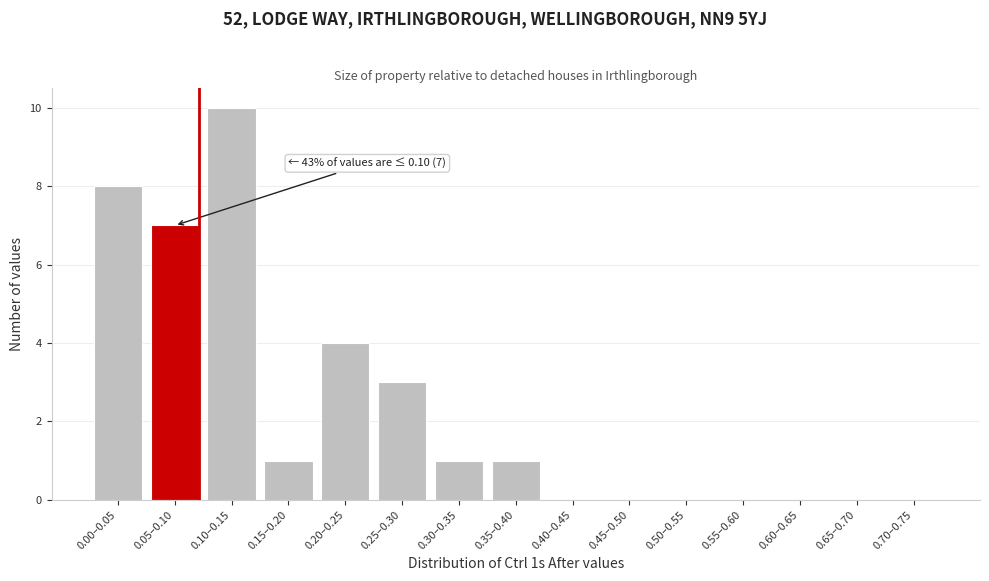

Reading right to left, what are all the values shown in this chart?

0.70–0.75=0	0.65–0.70=0	0.60–0.65=0	0.55–0.60=0	0.50–0.55=0	0.45–0.50=0	0.40–0.45=0	0.35–0.40=1	0.30–0.35=1	0.25–0.30=3	0.20–0.25=4	0.15–0.20=1	0.10–0.15=10	0.05–0.10=7	0.00–0.05=8